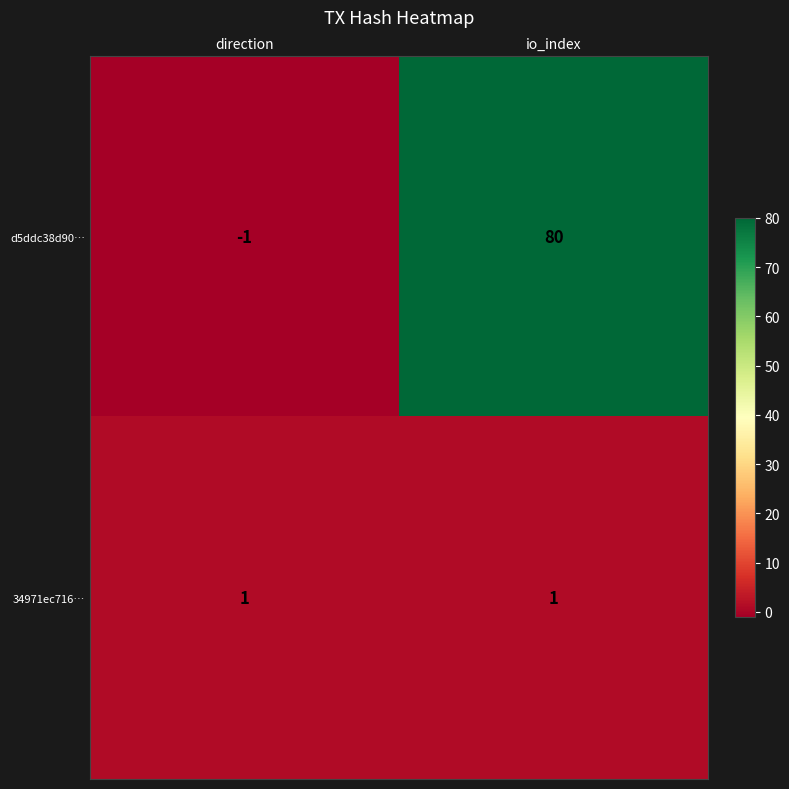

Between direction and io_index, which series saw the biggest shift?

d5ddc38d90…